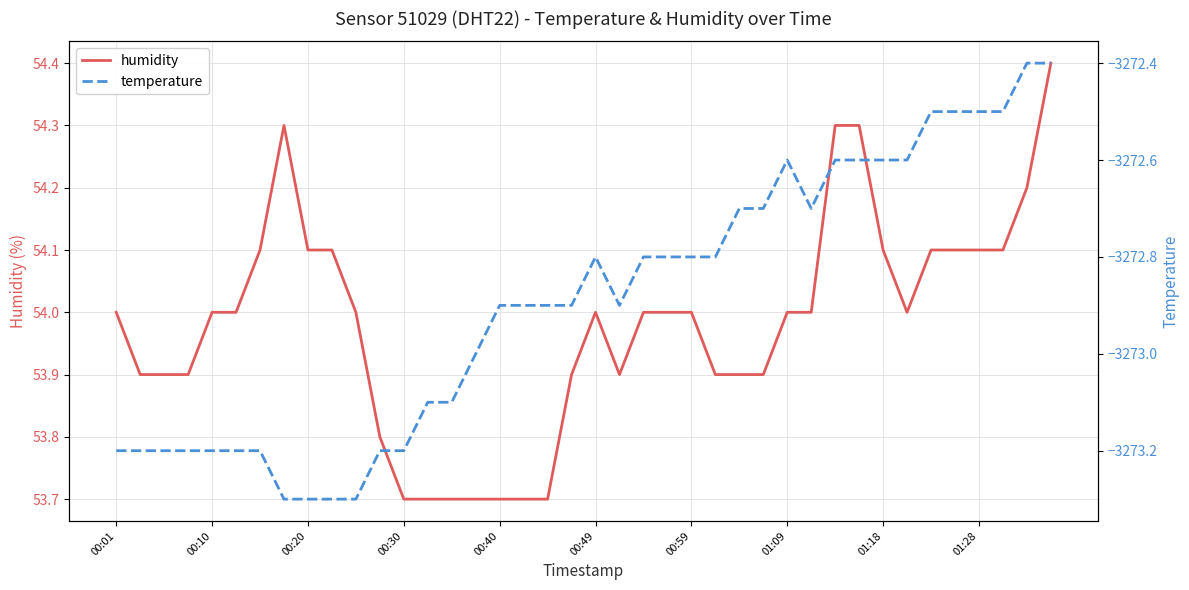

True or false: humidity has a value of 81.4 at 01:09.

False